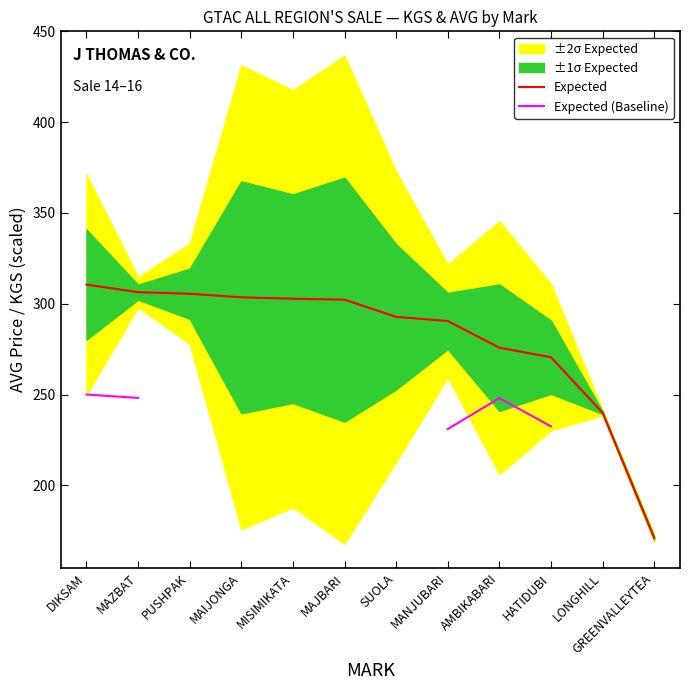

The Expected (Baseline) series shows 231.0 at MANJUBARI. True or false?

True